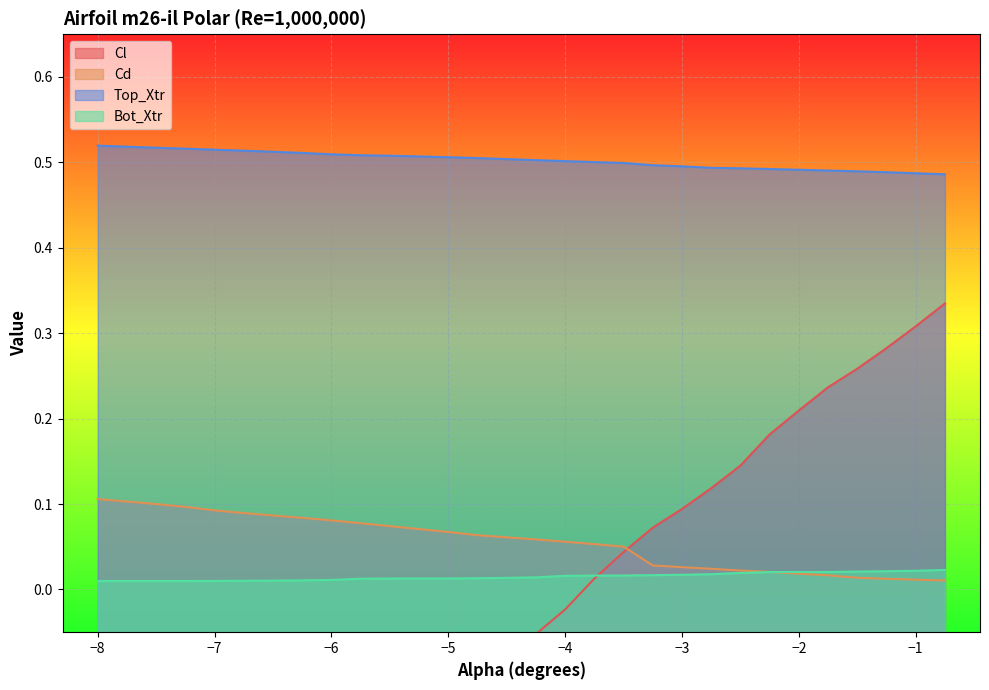

What is the minimum value shown in the chart?

-0.3